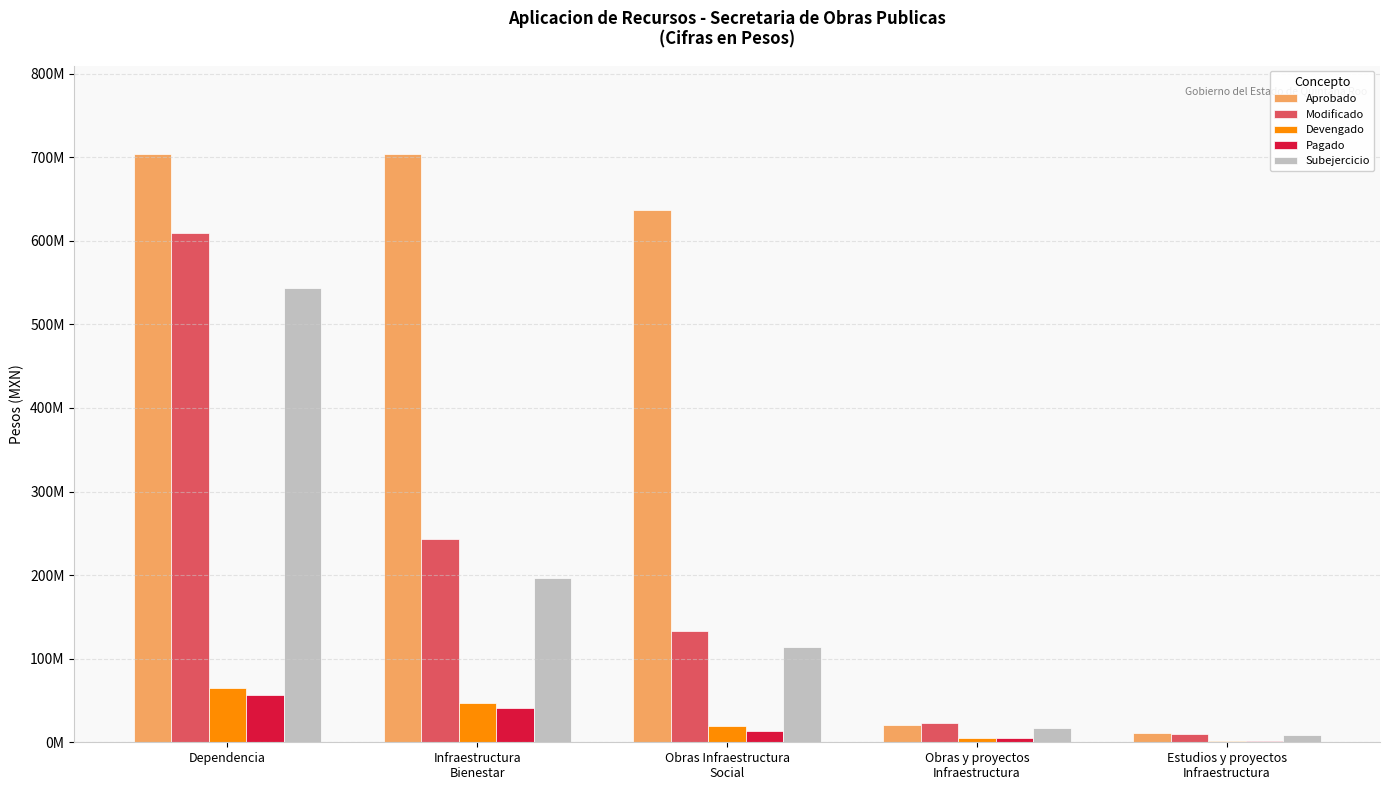

What is the total value across all series at Estudios y proyectos
Infraestructura?

30984600.0